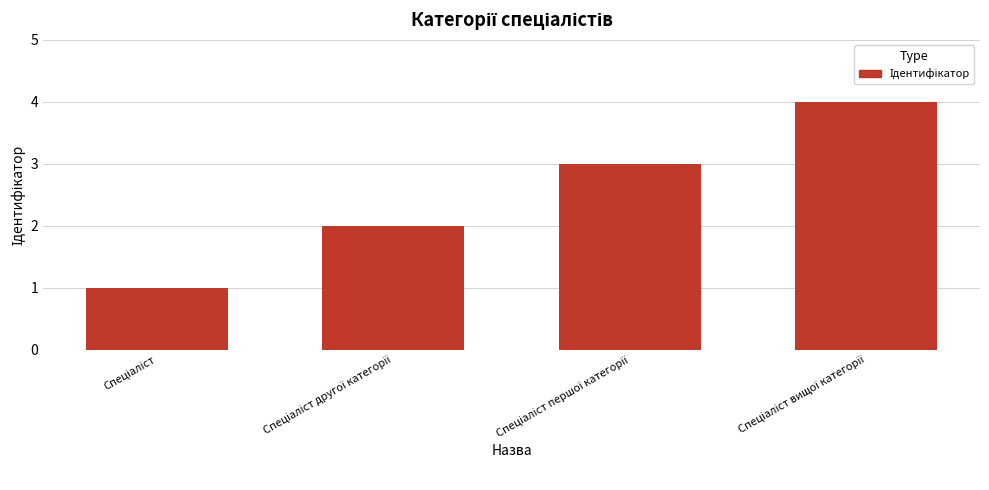

What is the sum of all values?

10